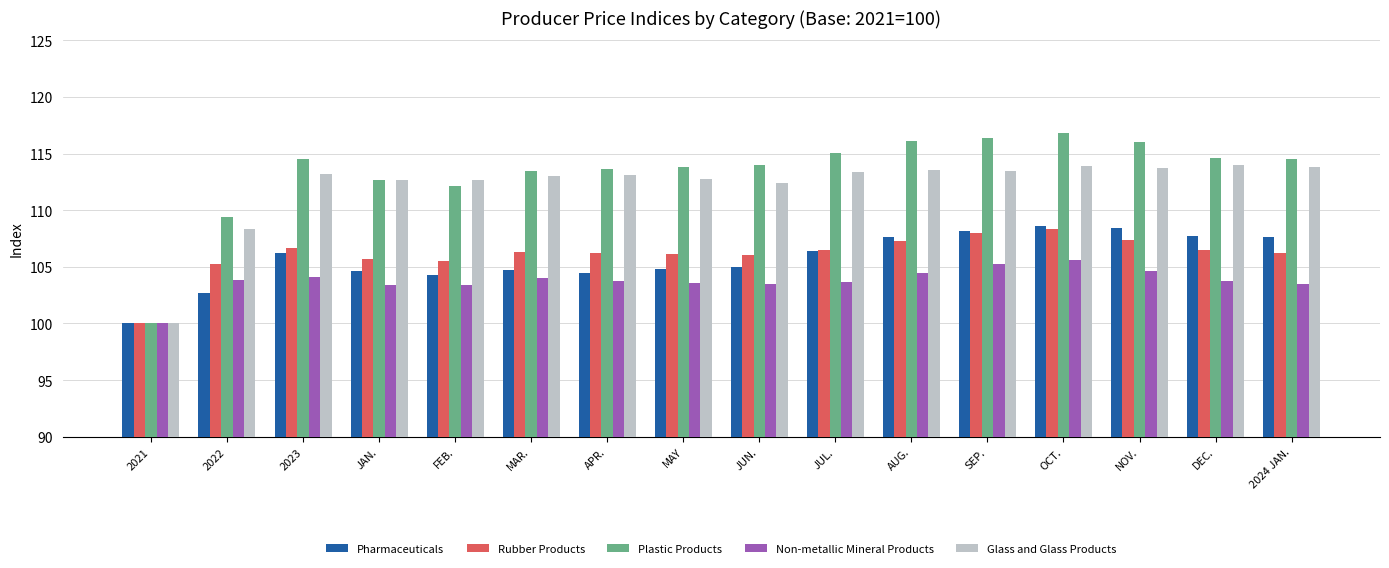

What is the difference between the Pharmaceuticals values at AUG. and APR.?

3.2